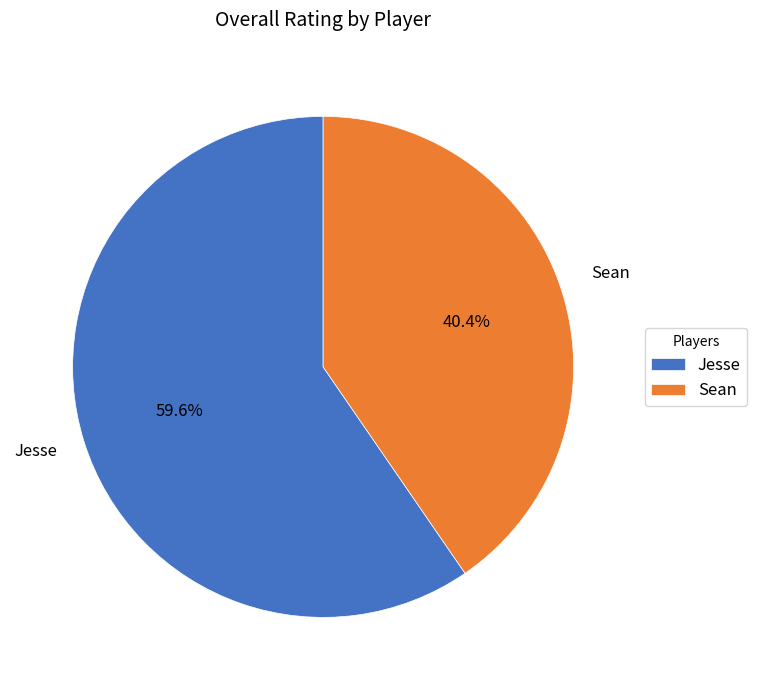

Count the number of slices in the pie.

2